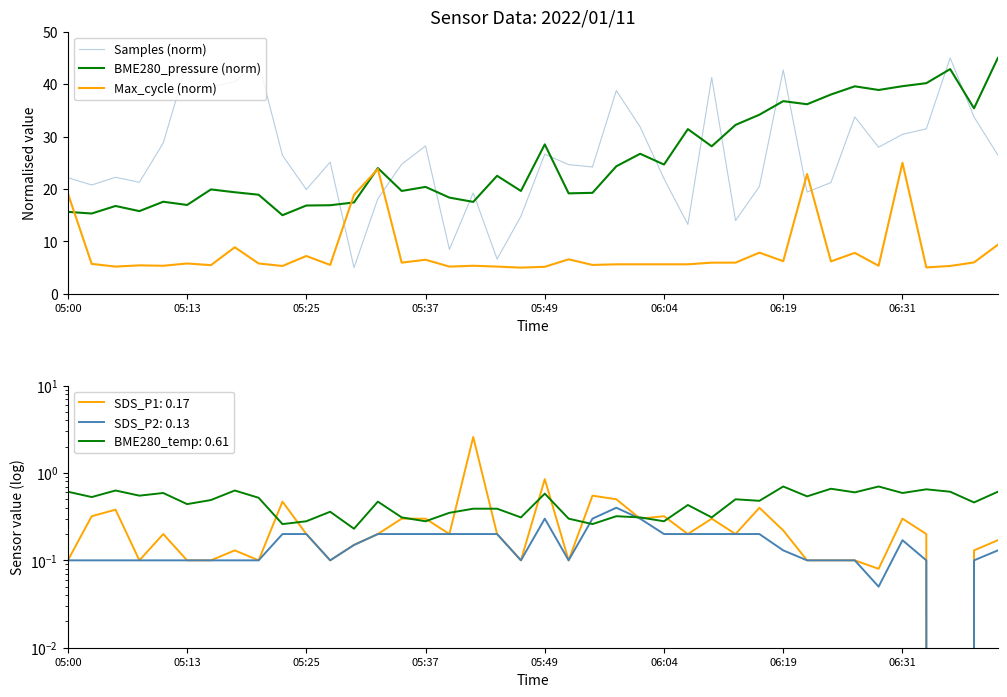

After their last crossing, which series has the higher values: Max_cycle (norm) or BME280_pressure (norm)?

BME280_pressure (norm)